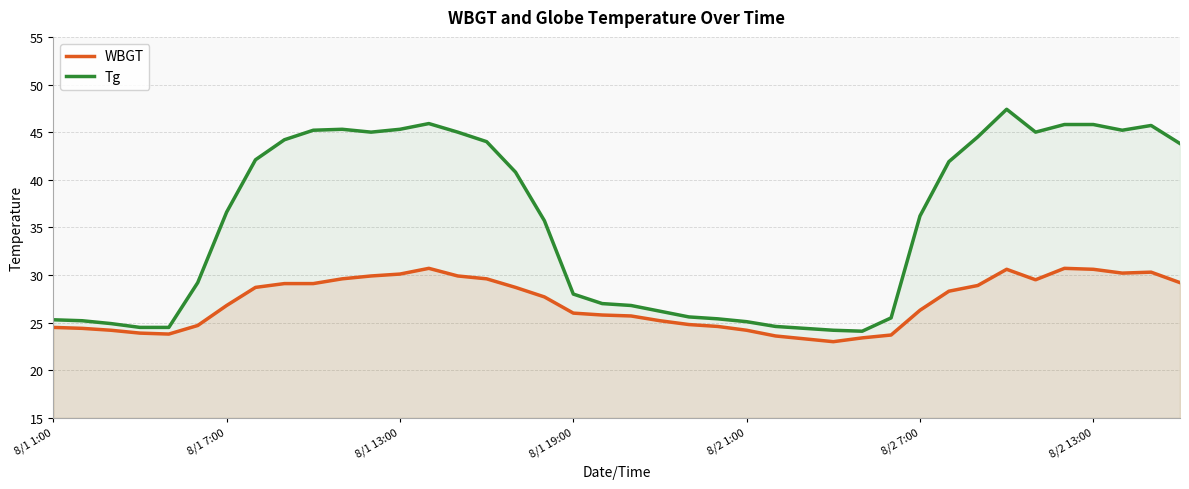

How many categories are shown in the chart?

40